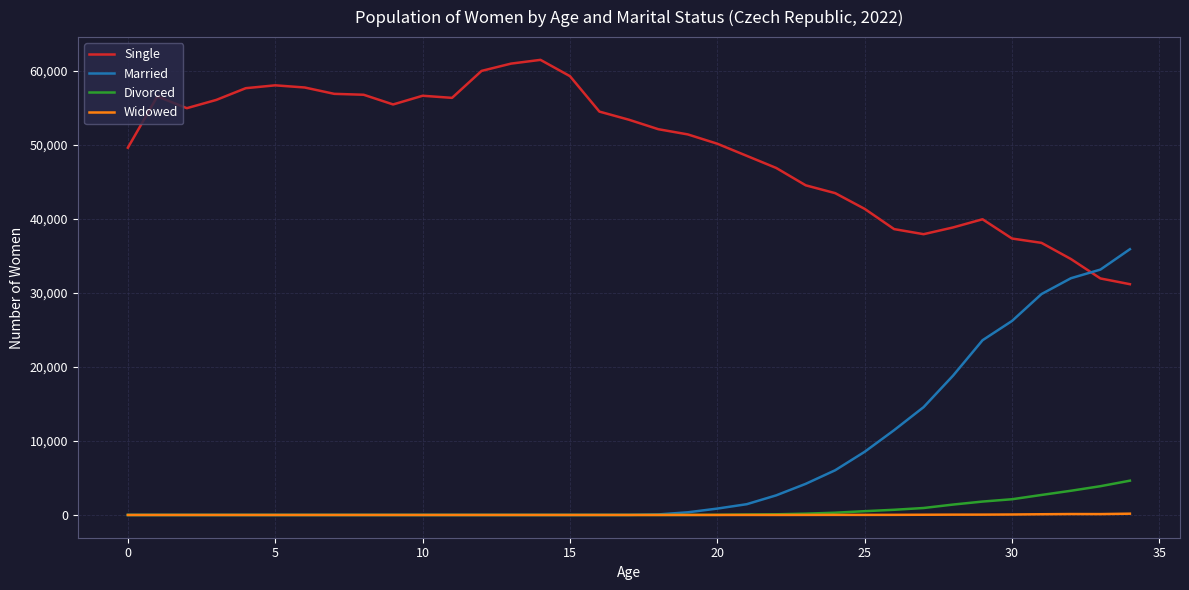

At how many categories does at least one series exceed 33945?

34